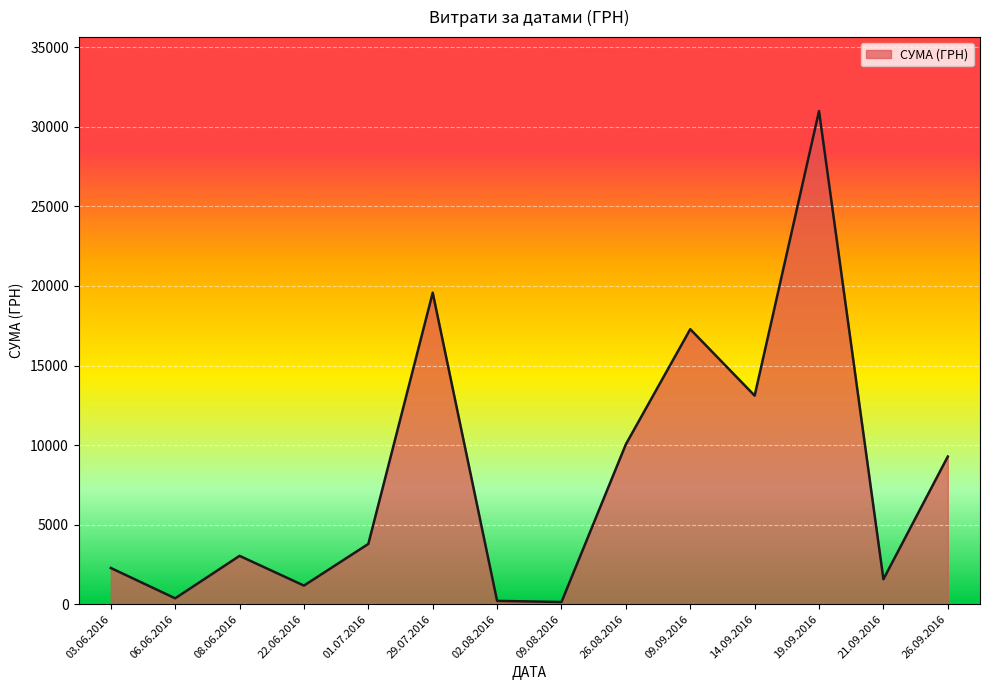

How many categories are shown in the chart?

14